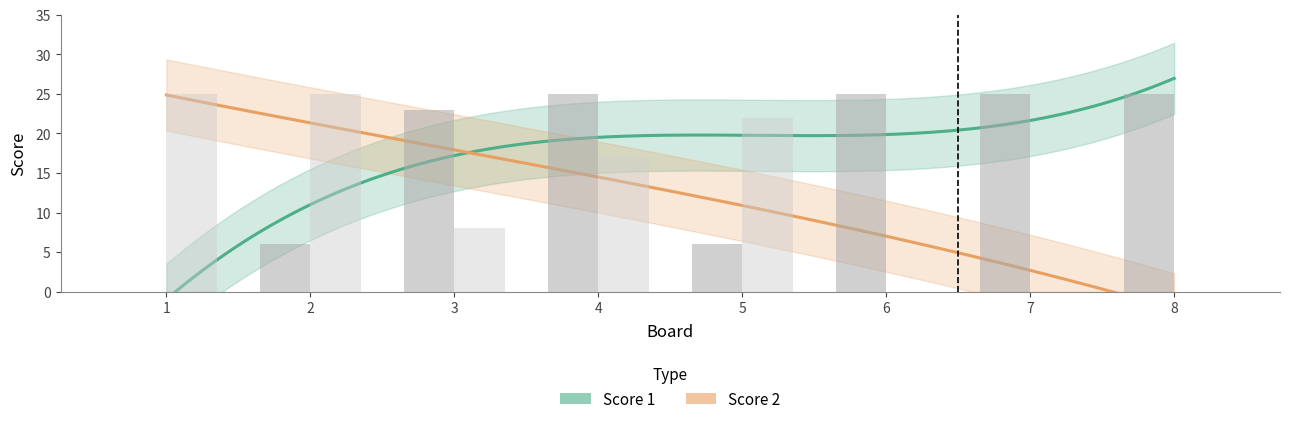

Is it true that Score 2 equals 0 at 8?

True